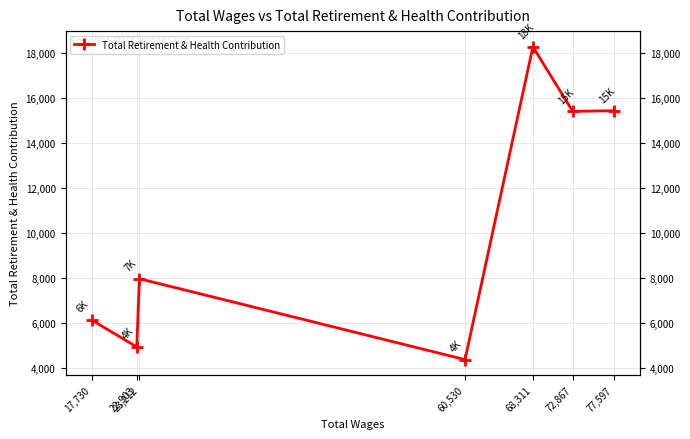

At which category does the chart reach its minimum across all series?

60,530